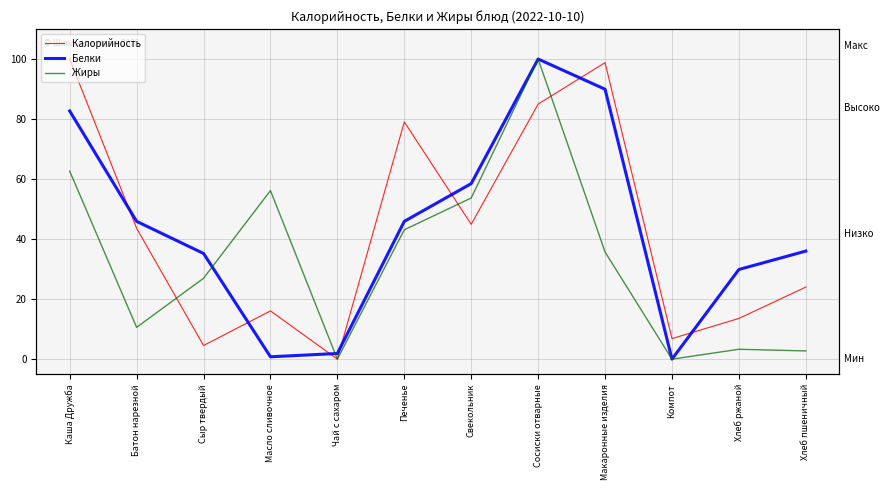

How many distinct data groups are displayed?

3